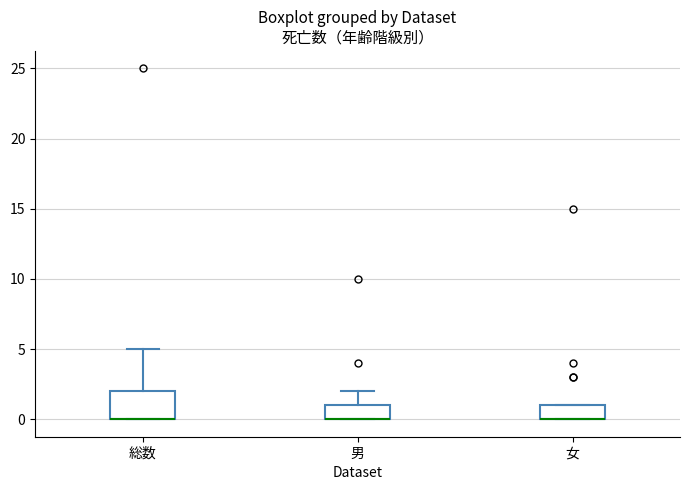

Comparing the boxes themselves (not the whiskers), which one is the tallest?

総数